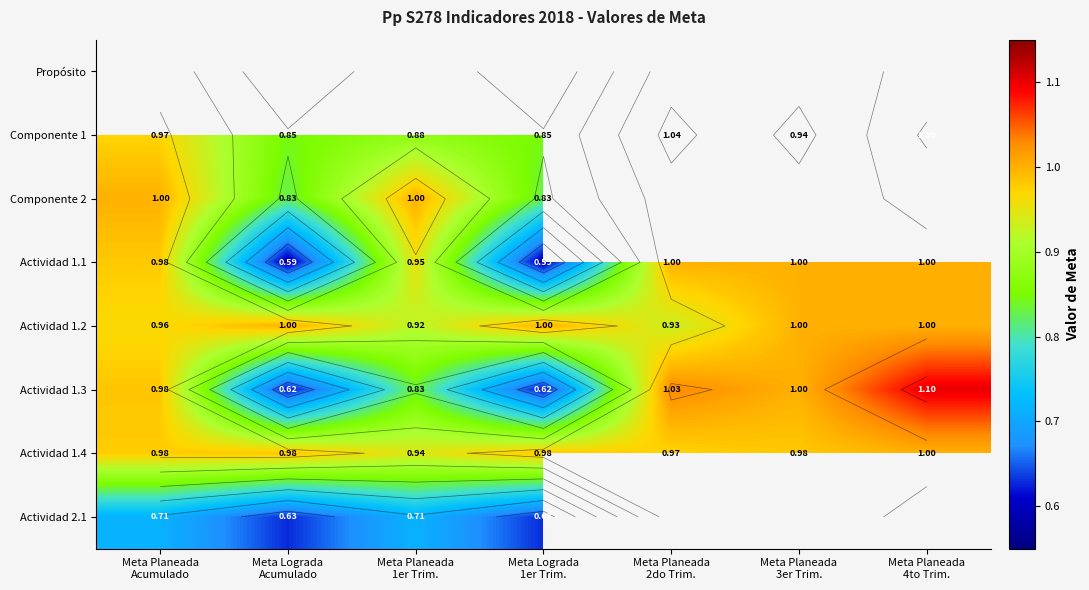

The value of Actividad 1.2 at Meta Planeada 3er Trim. is 0.6. True or false?

False